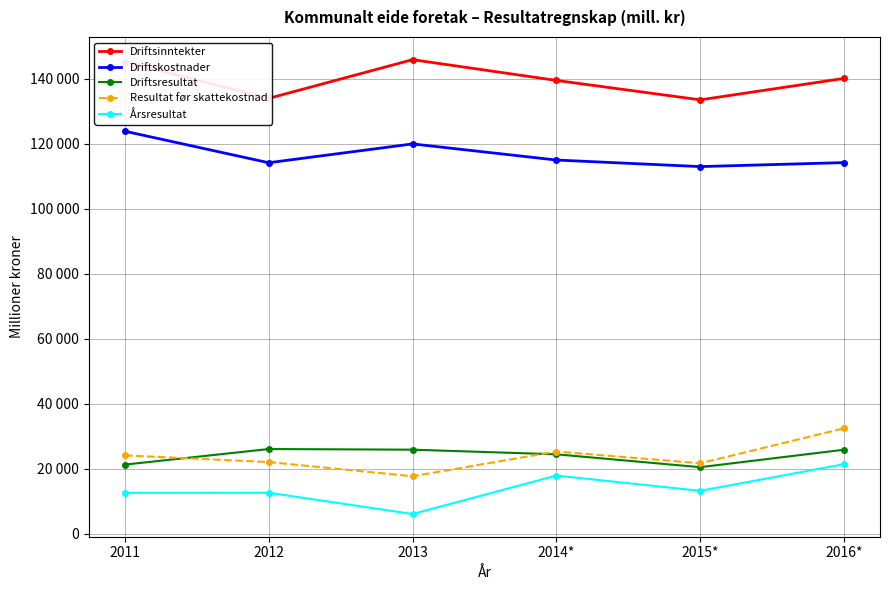

What is the label of the 2nd point from the left?

2012